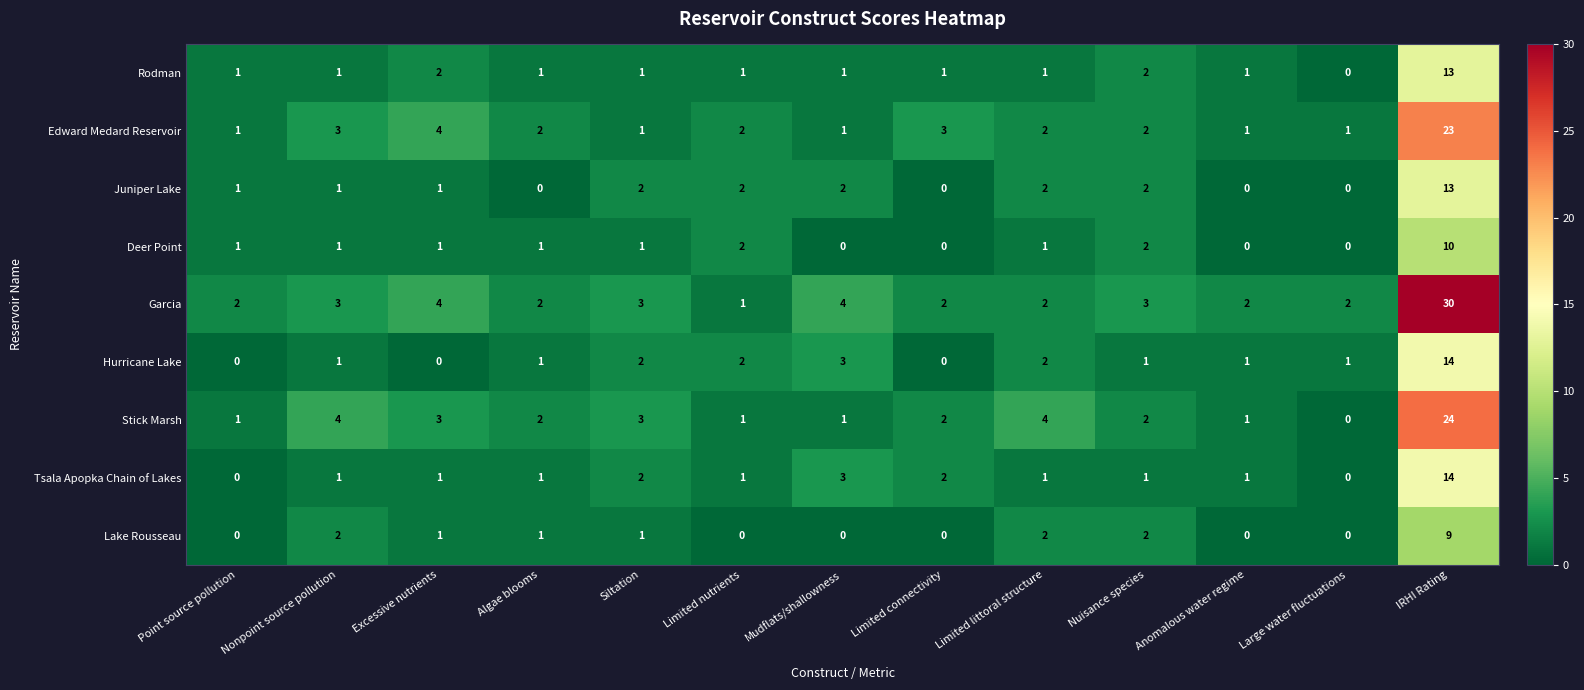

Which series has the largest range (max minus min)?

Garcia